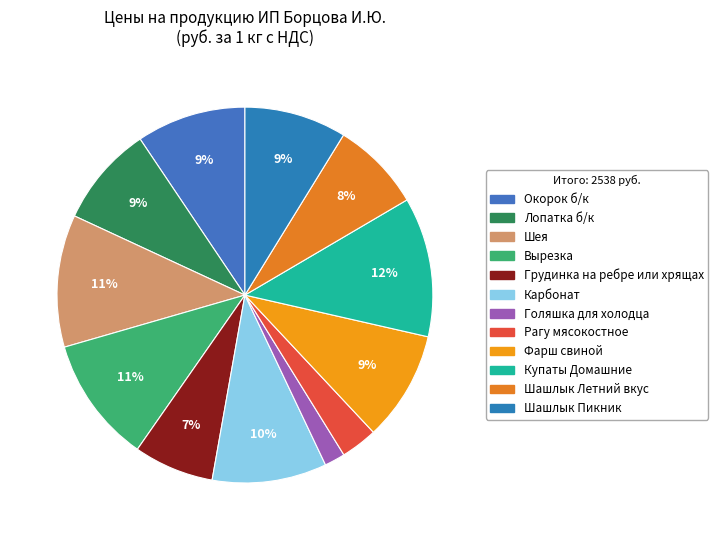

Is the sum of Рагу мясокостное and Лопатка б/к greater than half?

No